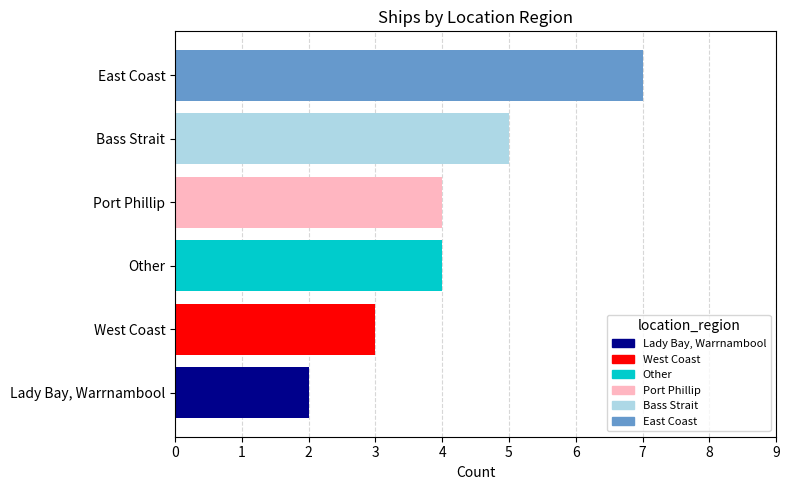

The chart shows a value of 4 at Port Phillip. True or false?

True